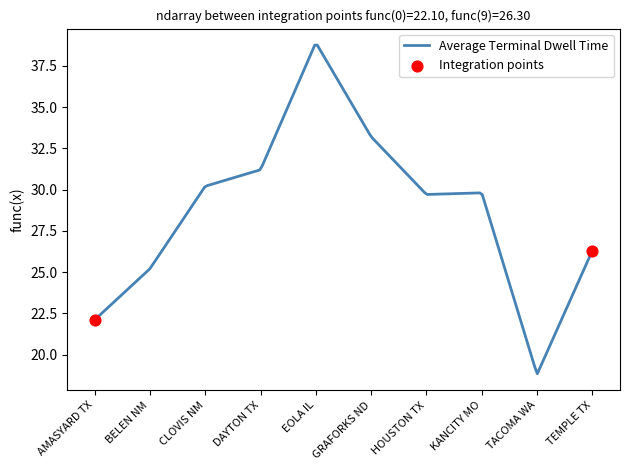

What is the minimum value shown in the chart?

18.8